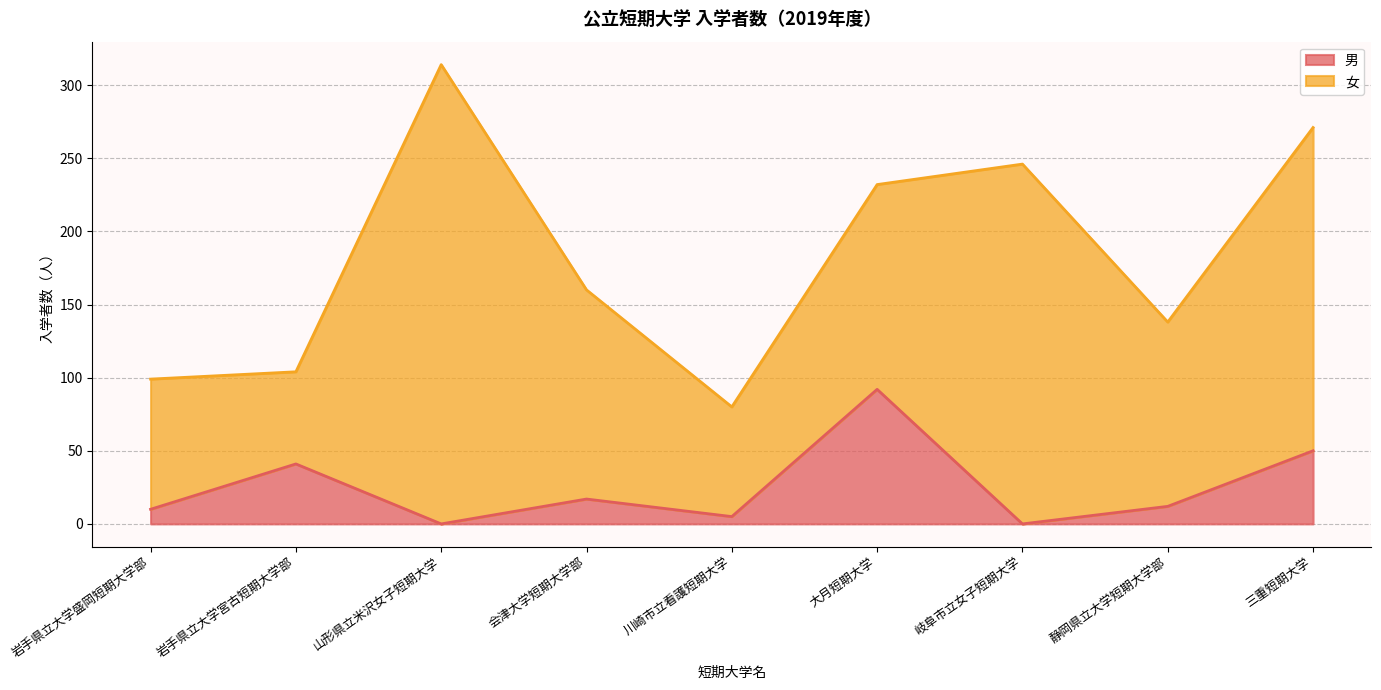

Between 山形県立米沢女子短期大学 and 静岡県立大学短期大学部, which is larger?

静岡県立大学短期大学部